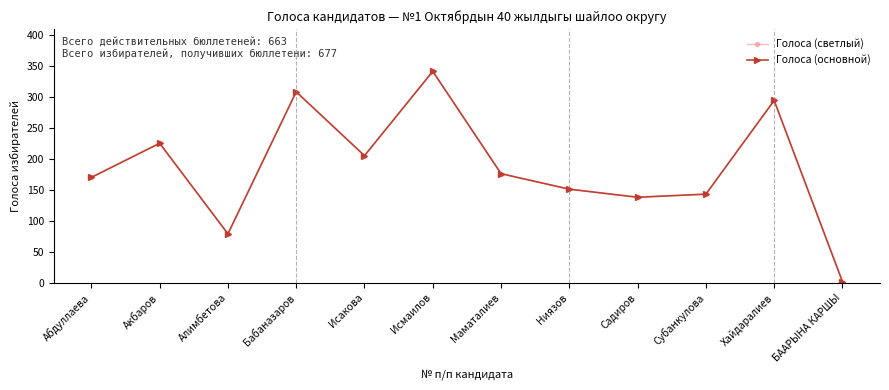

List the series in order of their peak value, highest first.

Голоса (светлый), Голоса (основной)